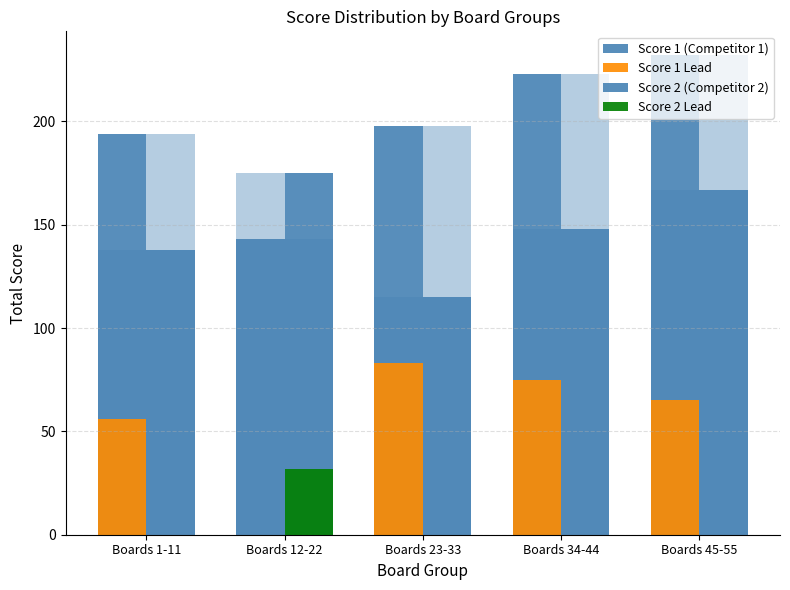

Reading right to left, what are all the values shown in this chart?

Score 1 (Competitor 1): Boards 45-55=232	Boards 34-44=223	Boards 23-33=198	Boards 12-22=143	Boards 1-11=194
Score 1 Lead: Boards 45-55=65	Boards 34-44=75	Boards 23-33=83	Boards 12-22=0	Boards 1-11=56
Score 2 (Competitor 2): Boards 45-55=167	Boards 34-44=148	Boards 23-33=115	Boards 12-22=175	Boards 1-11=138
Score 2 Lead: Boards 45-55=0	Boards 34-44=0	Boards 23-33=0	Boards 12-22=32	Boards 1-11=0